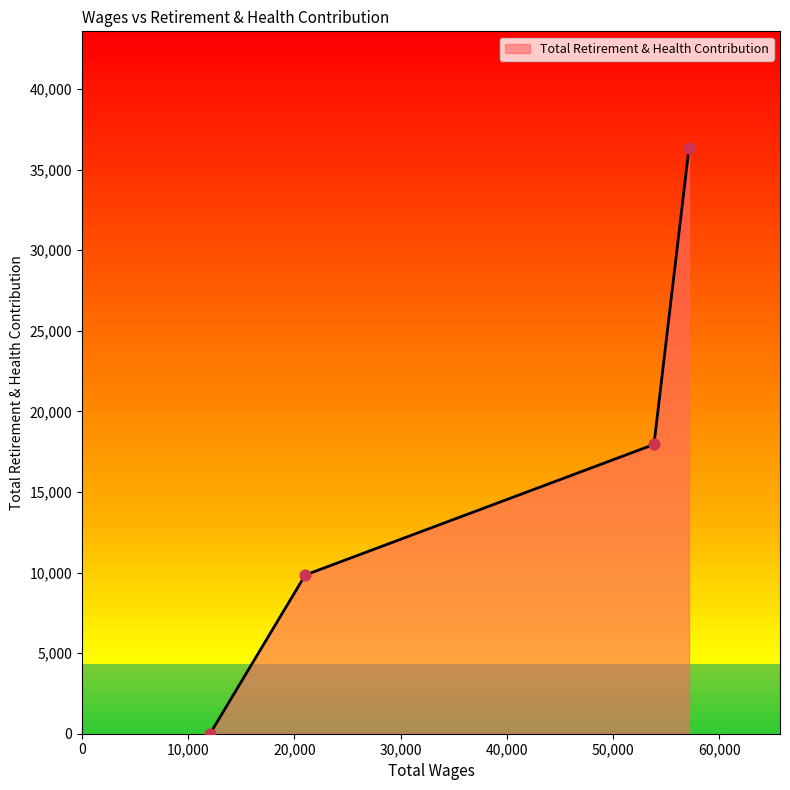

What is the sum of all values?

64099